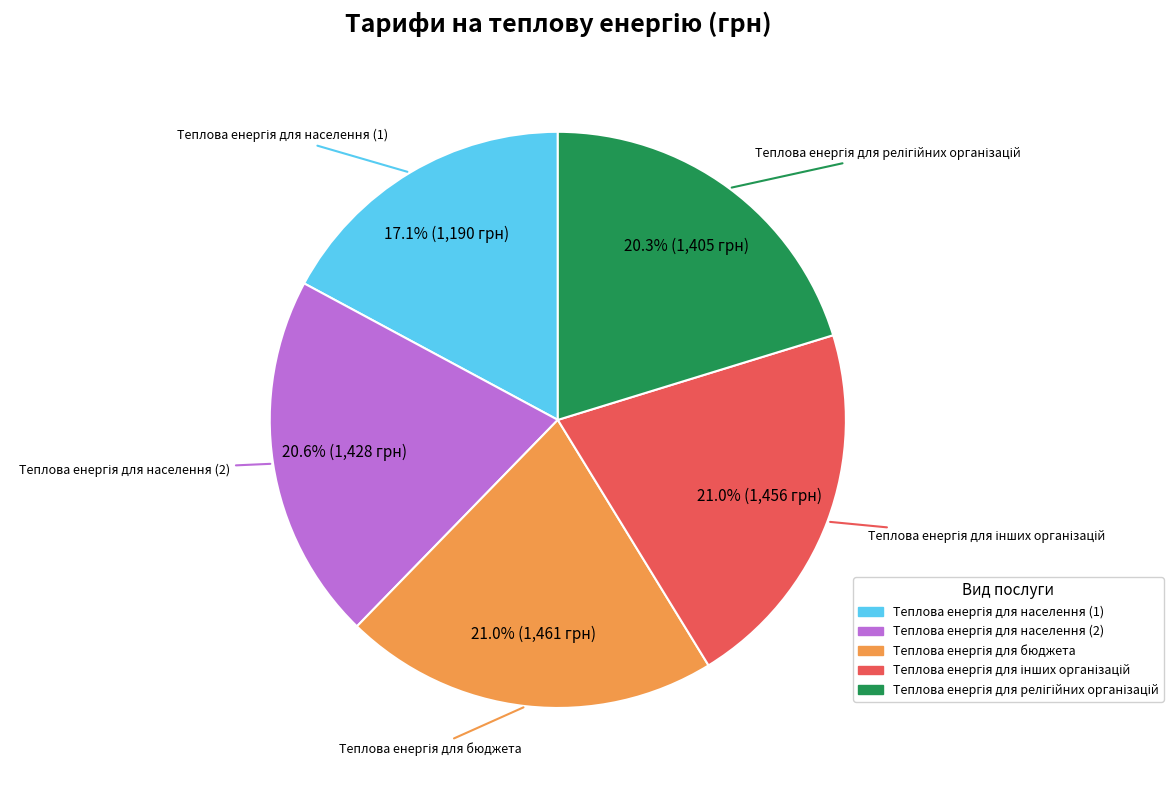

Is there any slice that represents more than half of the pie?

No